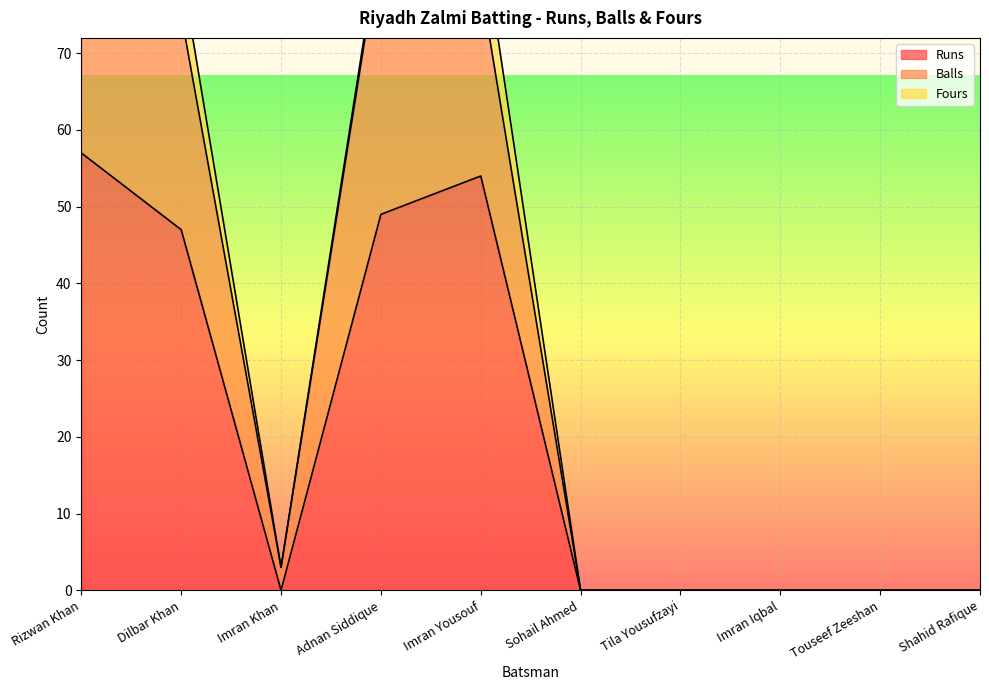

Where is Runs nearest to the value 28?

Dilbar Khan